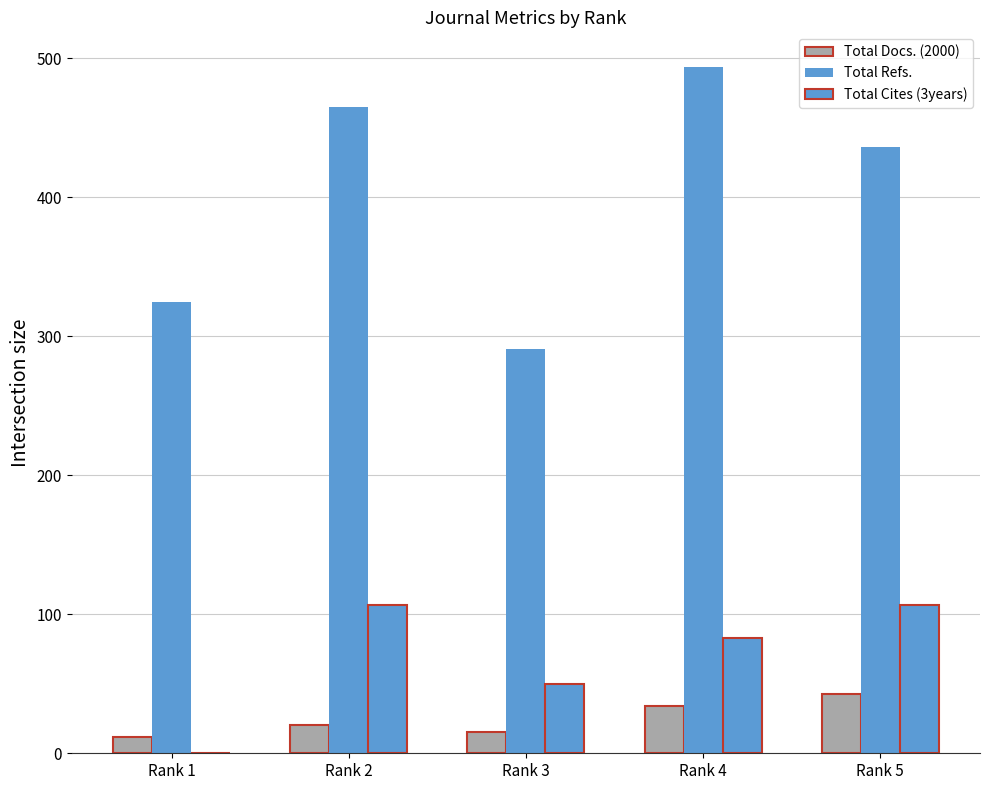

Are the bars horizontal?

No